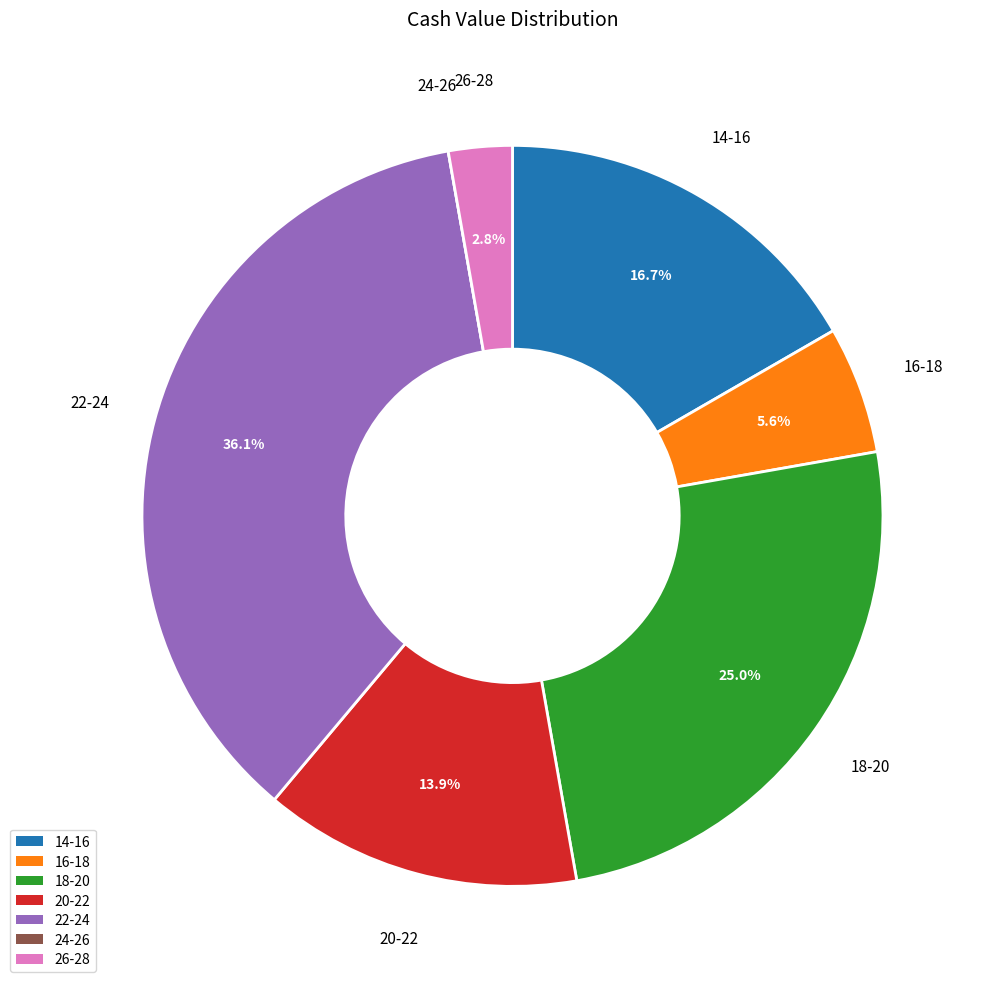

Combined, do 16-18 and 20-22 account for over 50%?

No